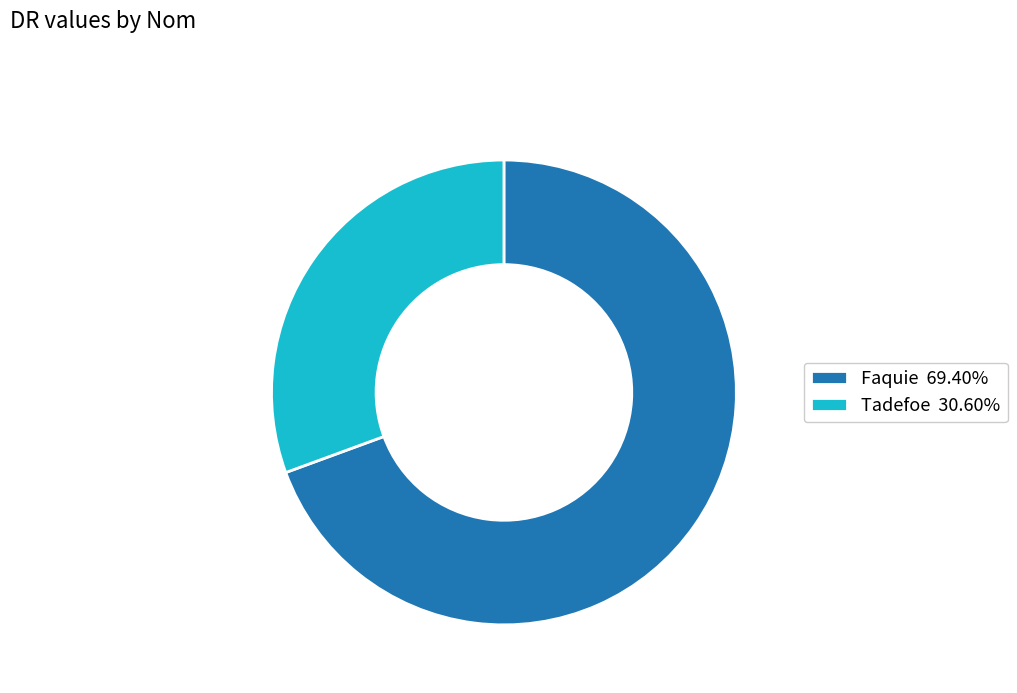

Combined, do Faquie 69.40% and Tadefoe 30.60% account for over 50%?

Yes